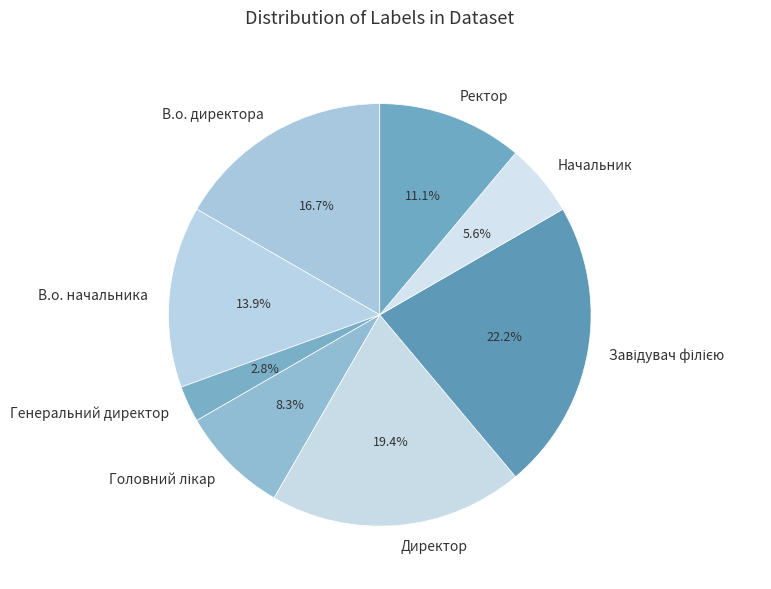

Does В.о. директора represent more than half of the total?

No